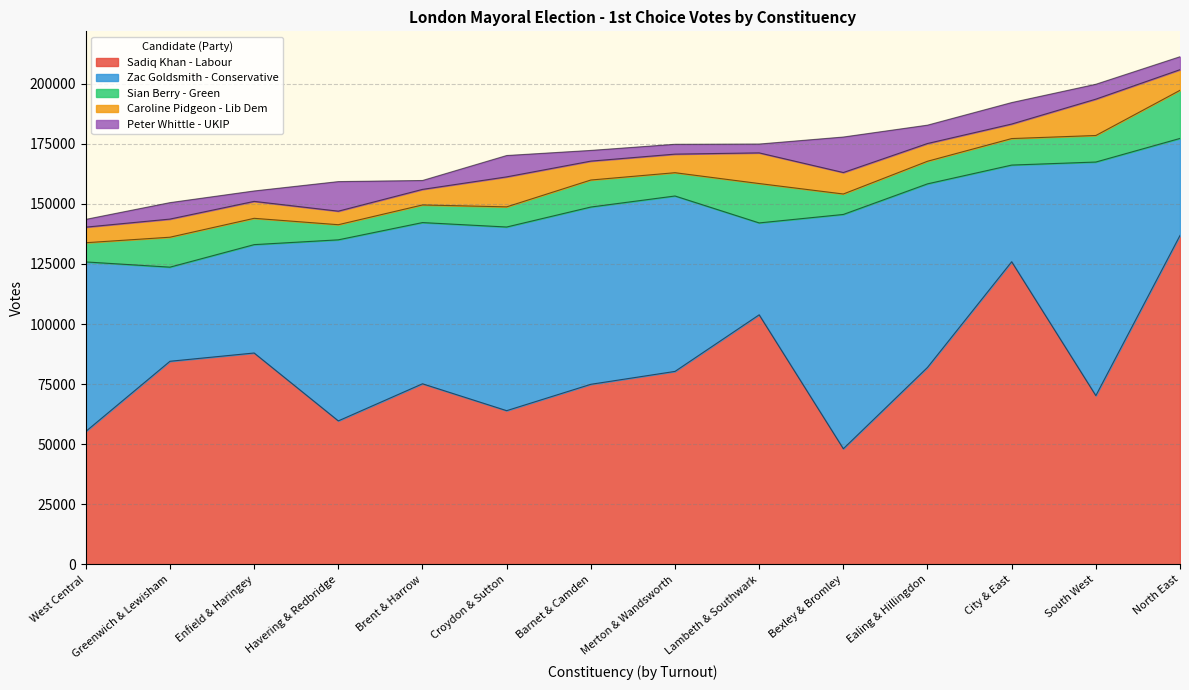

How many categories are shown in the chart?

14